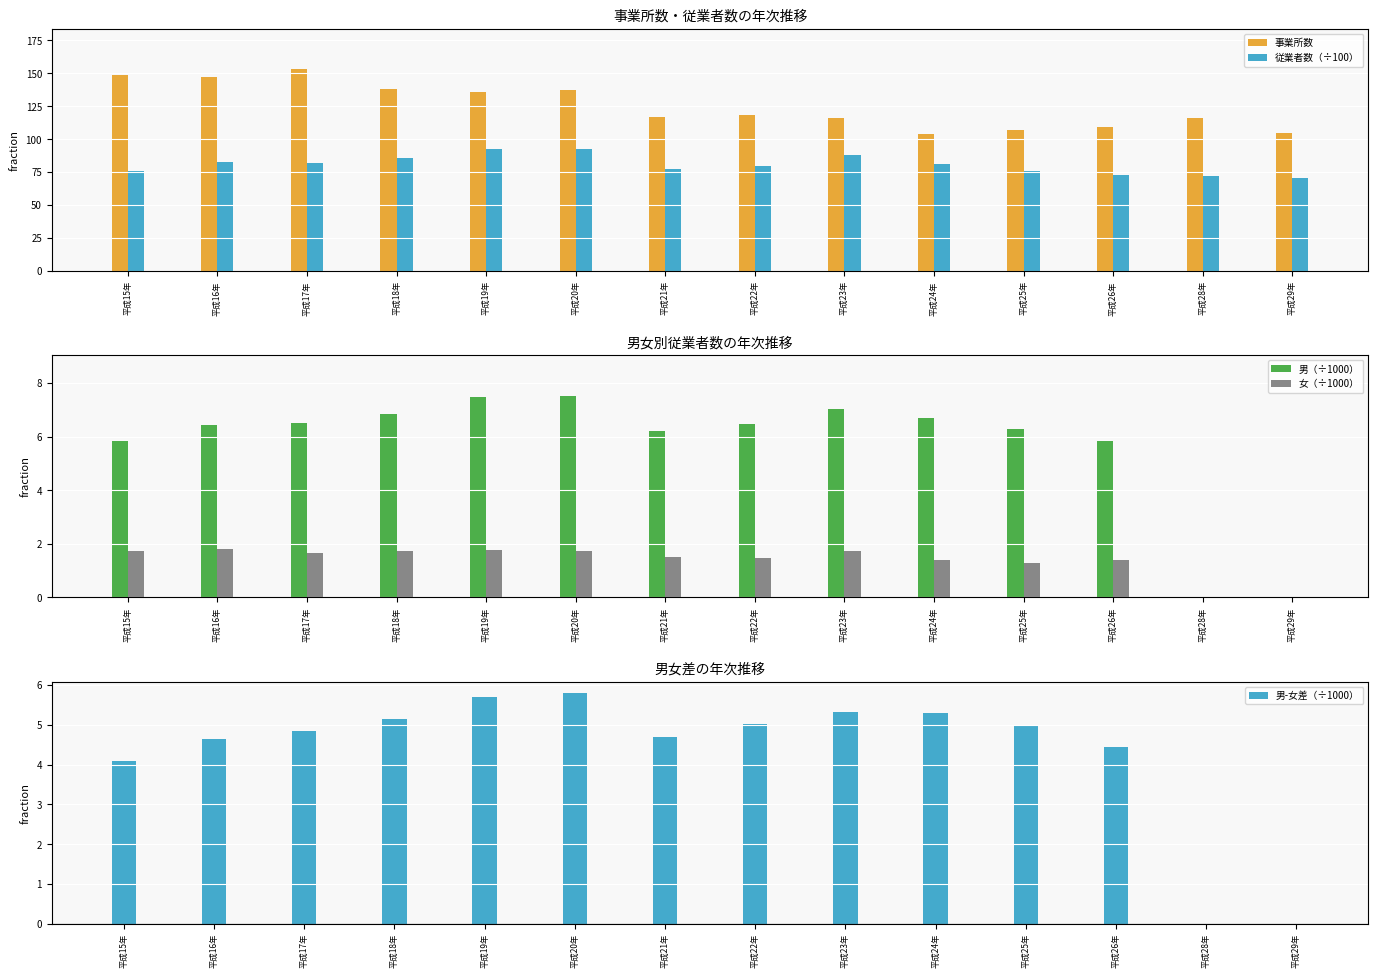

What is the total value across all series at 平成25年?

195.3